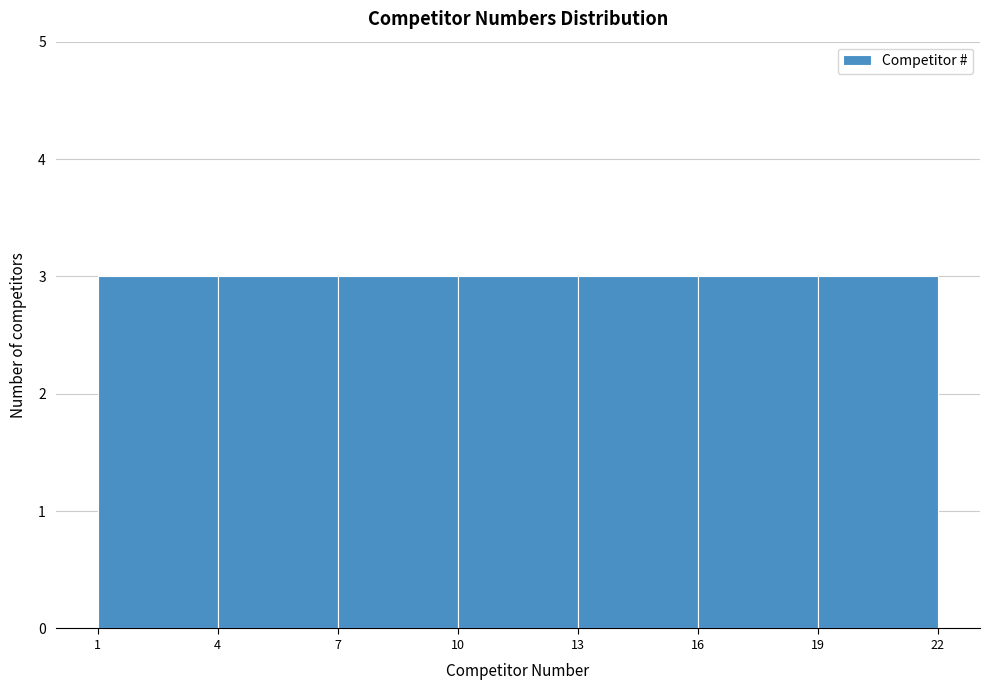

Reading left to right, transcribe this chart: for each bar, give the range it covers on the x-axis and its height. The values are not printed on the chart, so give them approximately, as read against the axis.

1 to 4: 3
4 to 7: 3
7 to 10: 3
10 to 13: 3
13 to 16: 3
16 to 19: 3
19 to 22: 3